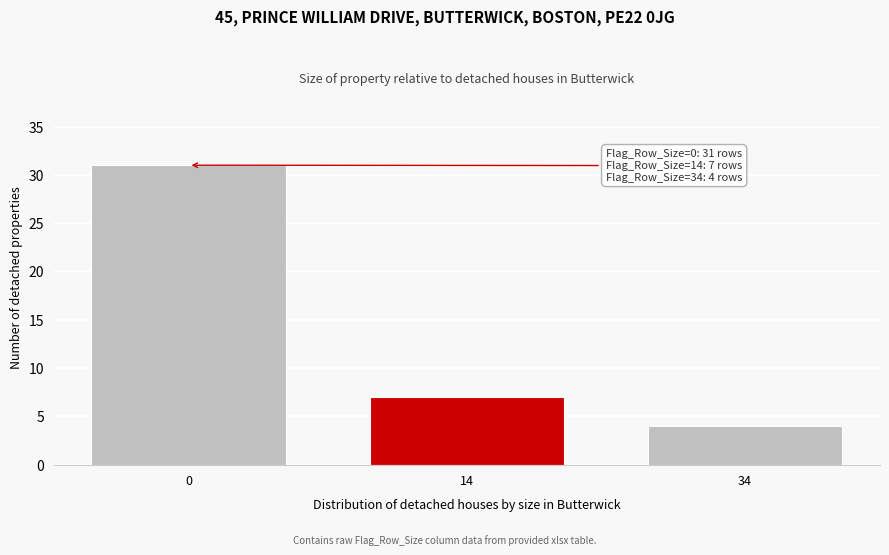

Reading right to left, list all the values displayed in this chart.

4	7	31